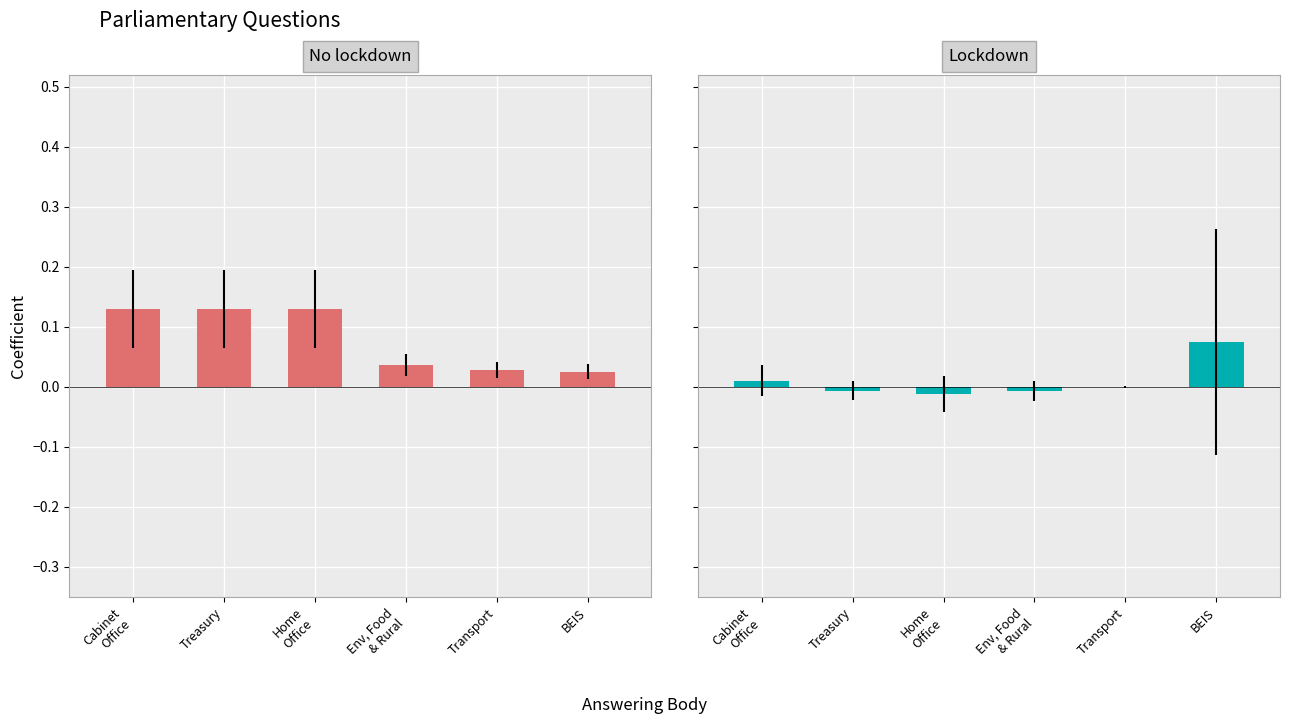

List the series in order of their overall mean, lowest first.

Lockdown (Dept ID), No lockdown (UIN)